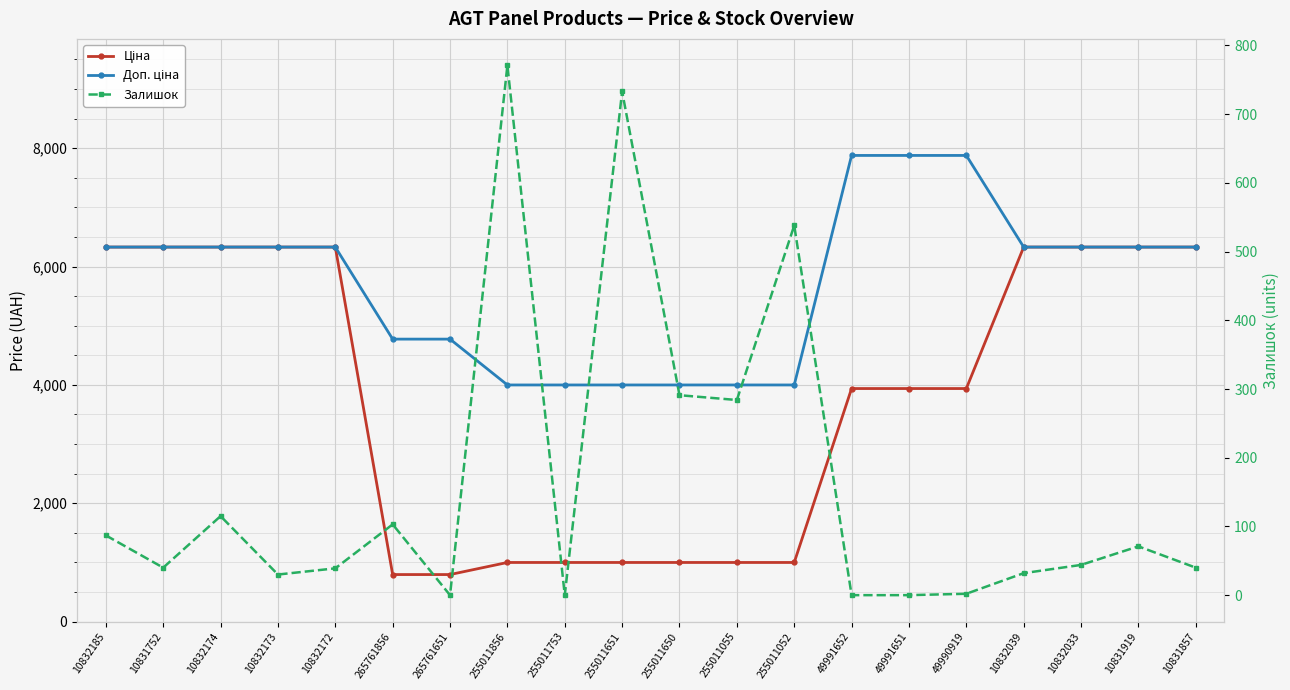

What is the label of the 4th point from the left?

10832173